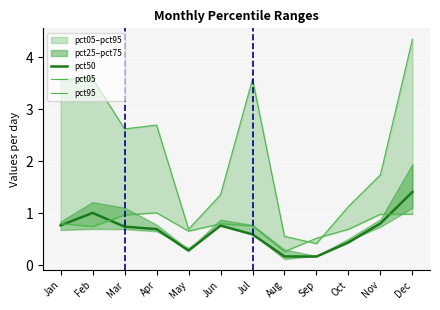

What is the greatest value displayed?

4.3